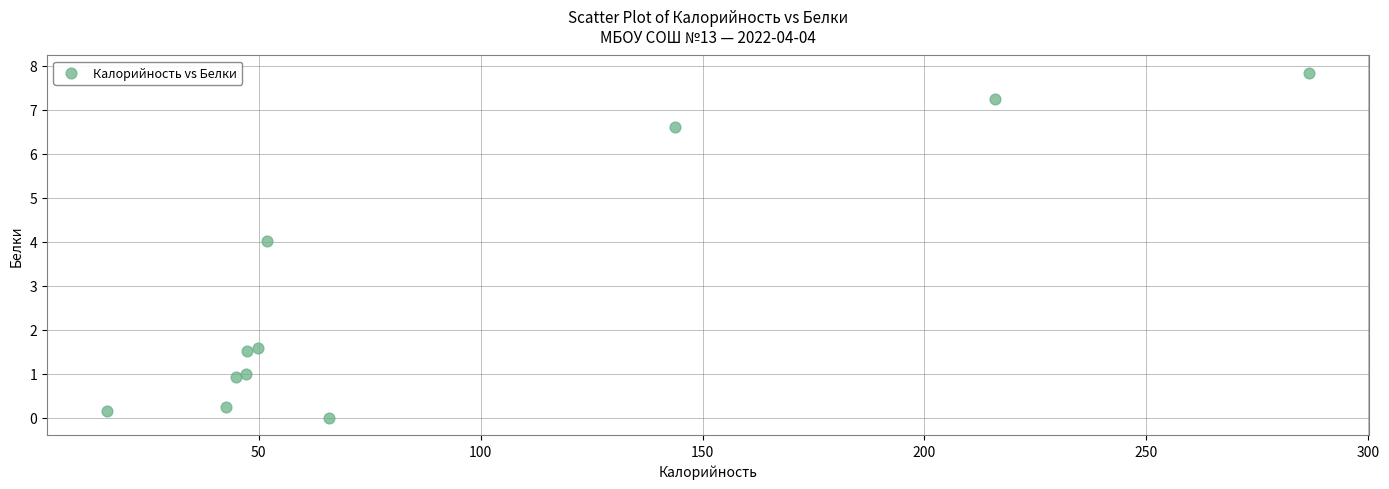

What Y value in the scatter plot is closest to 3?

4.0